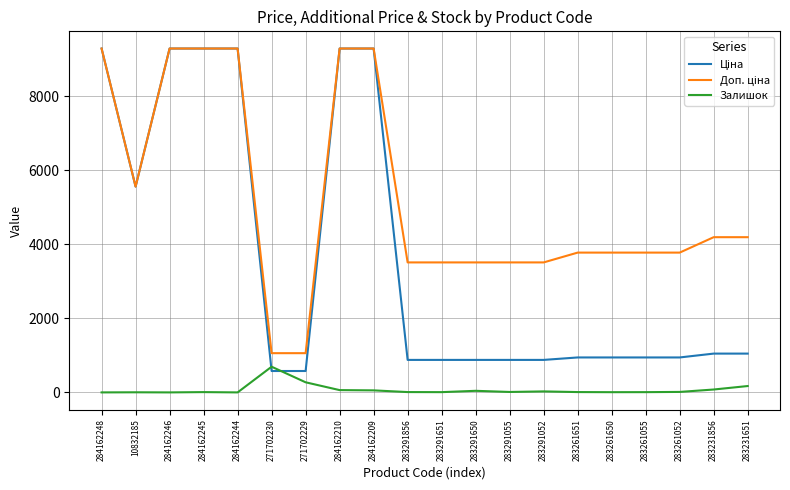

What is the spread (max minus min) of values at 284162248?

9290.5